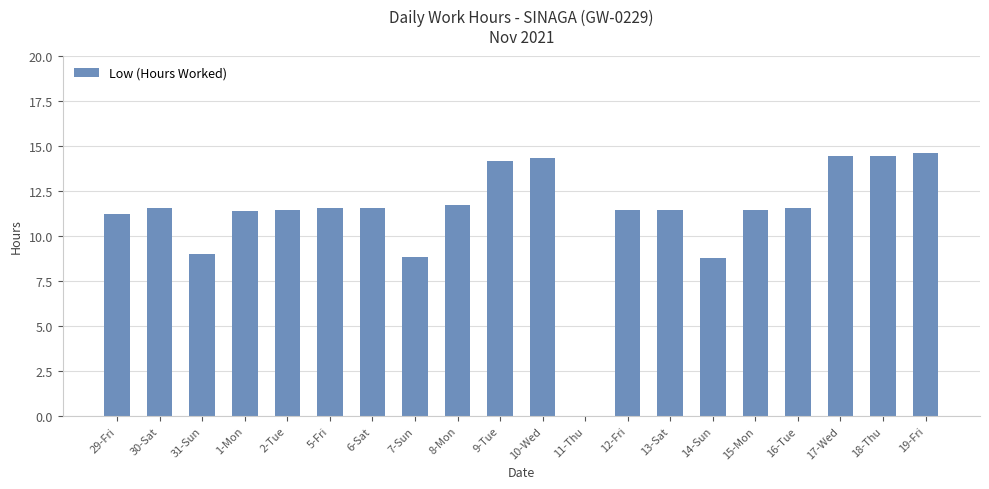

True or false: the data shows -8.5 at 11-Thu.

False